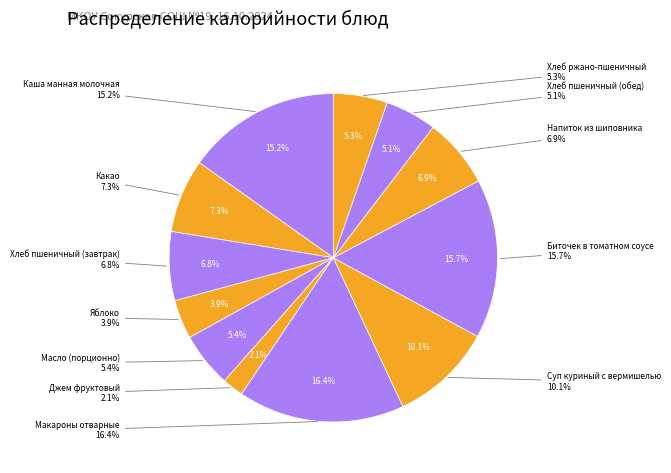

How many segments does this pie chart have?

12